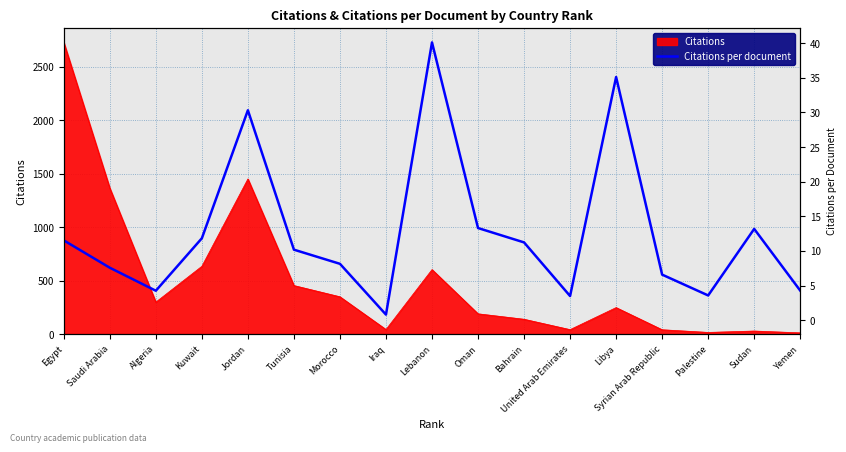

How many lines are shown in the chart?

1